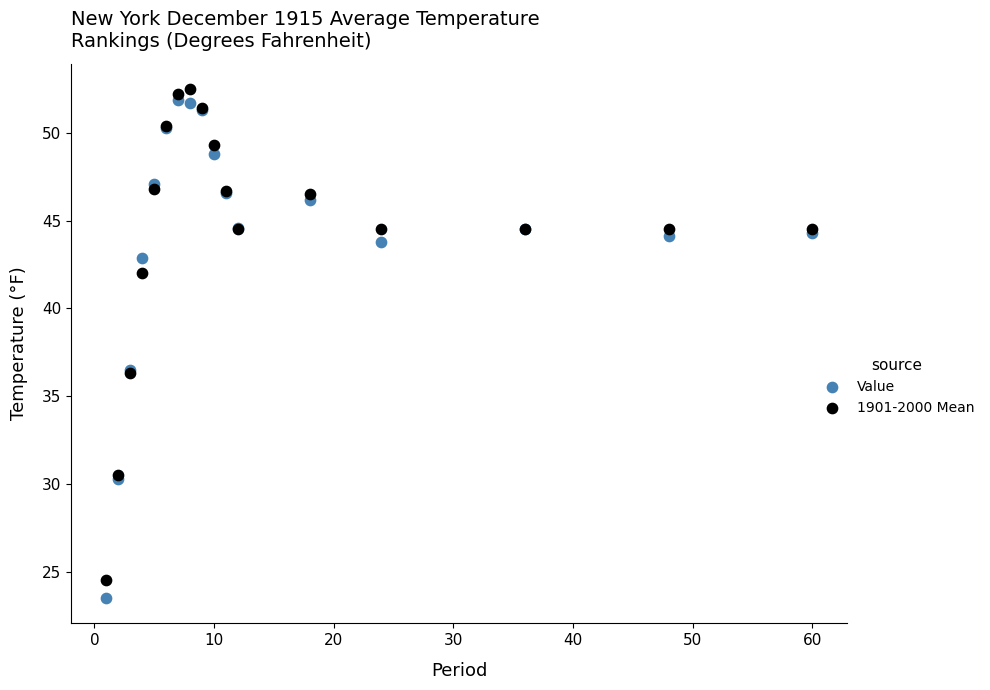

Which series has the widest spread of Y values?

Value